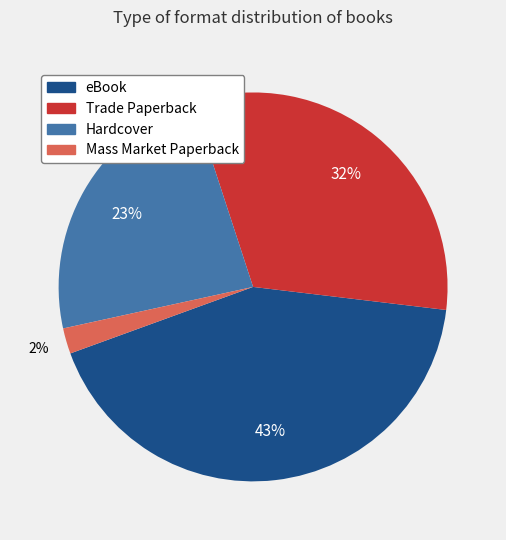

To the nearest percent, what portion does eBook represent?

43%